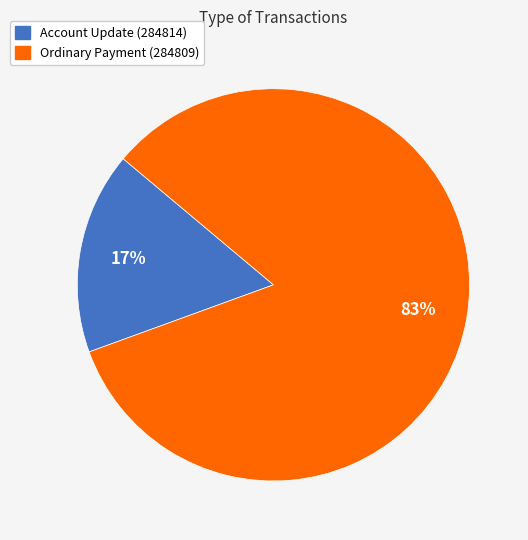

To the nearest percent, what portion does Ordinary Payment (284809) represent?

83%